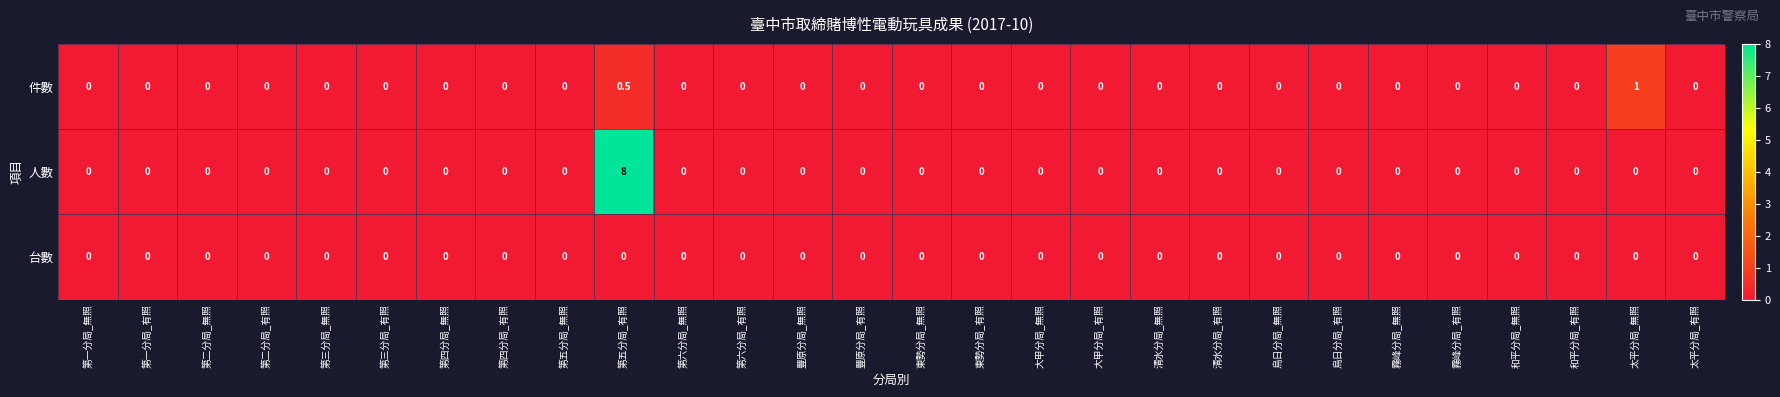

What is the difference between the maximum and second lowest values in the 件數 series?

1.0